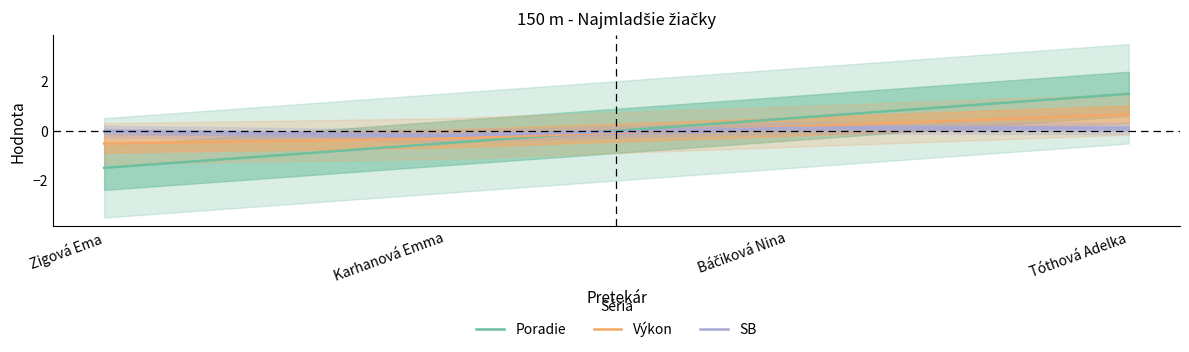

Which series ends up on top after the final intersection of SB and Poradie?

Poradie